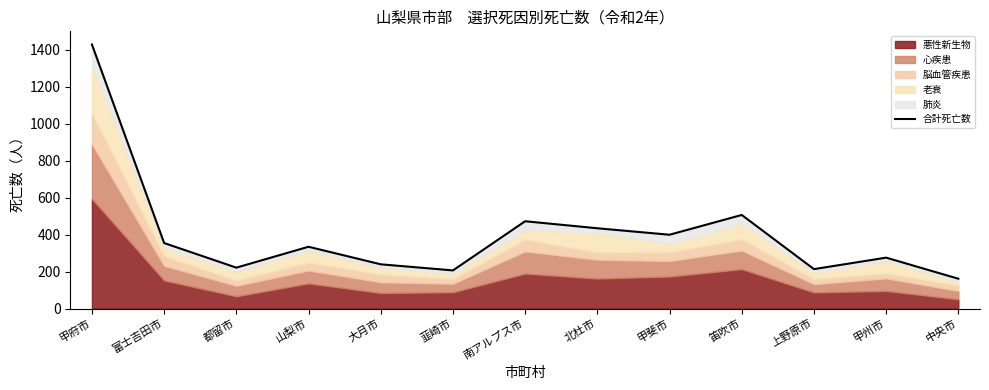

At which category does the data reach its first local peak?

山梨市